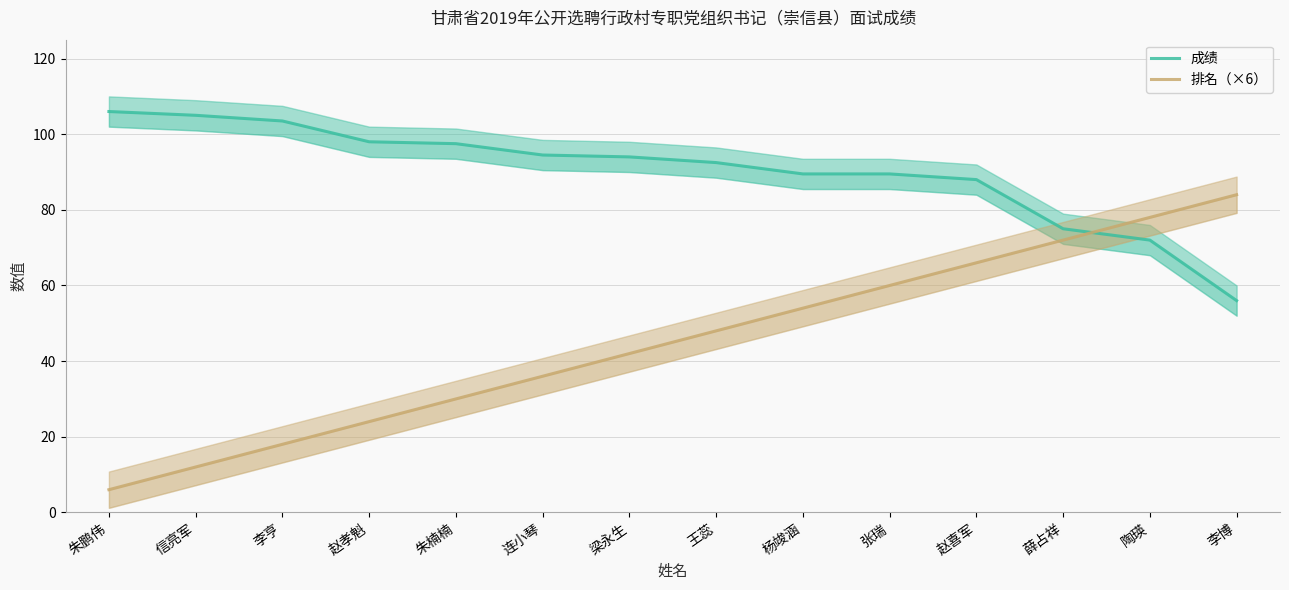

How many data points does each series have?

14